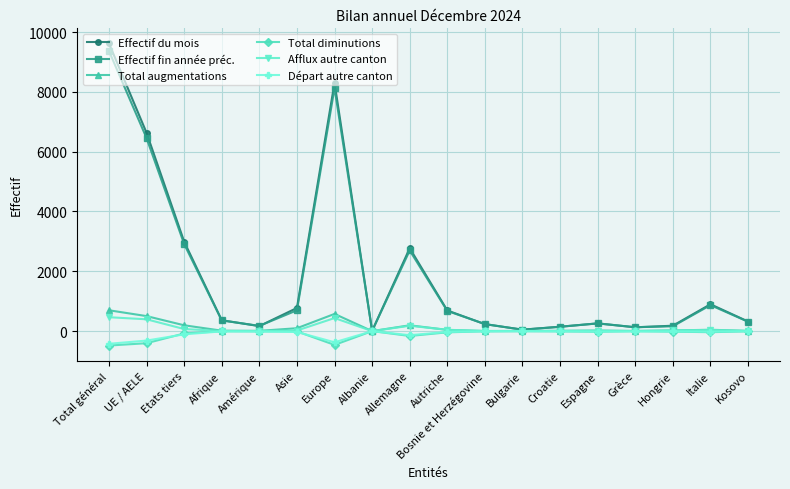

What is the difference between the Afflux autre canton values at Albanie and Autriche?

44